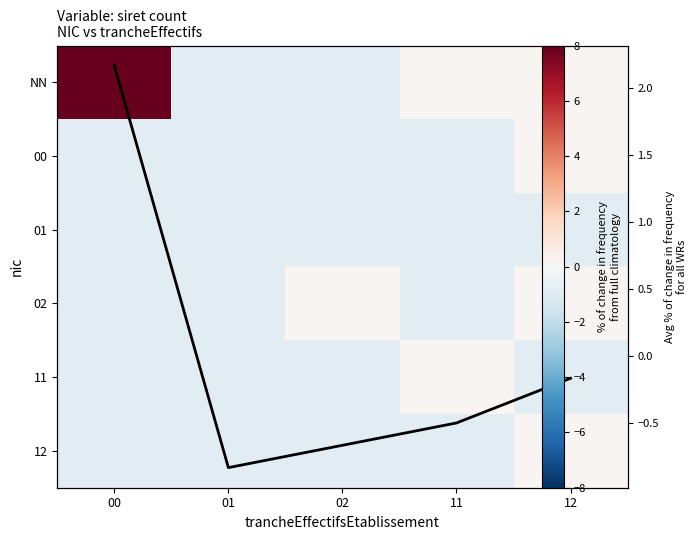

Is it true that 02 equals -1.4 at 01?

False